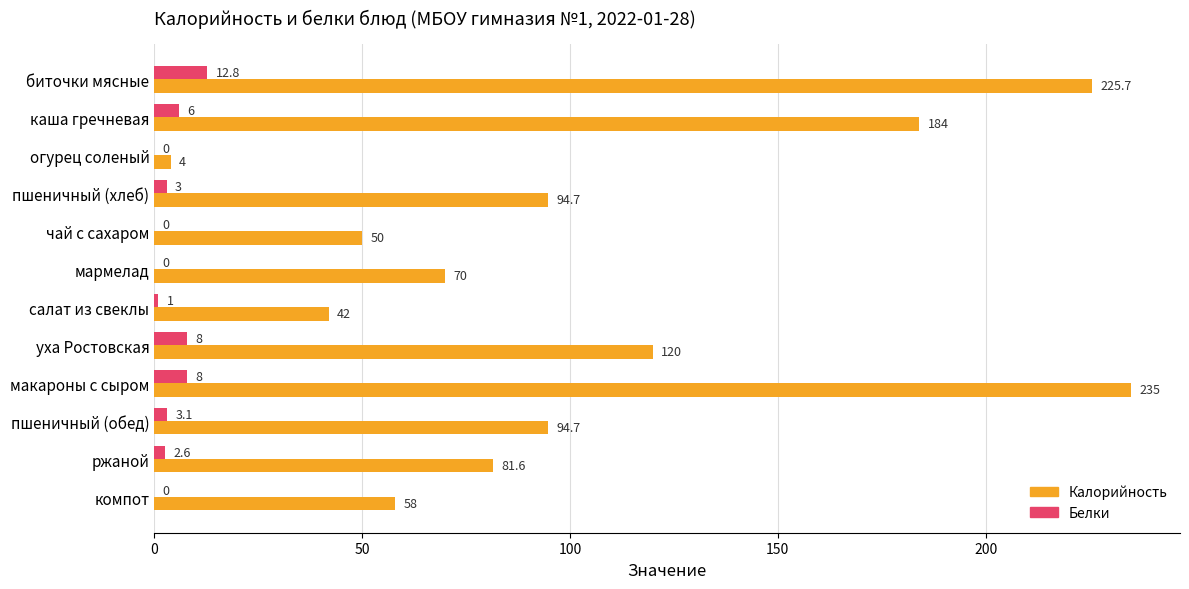

What is the sum of the Калорийность values at чай с сахаром and мармелад?

120.0